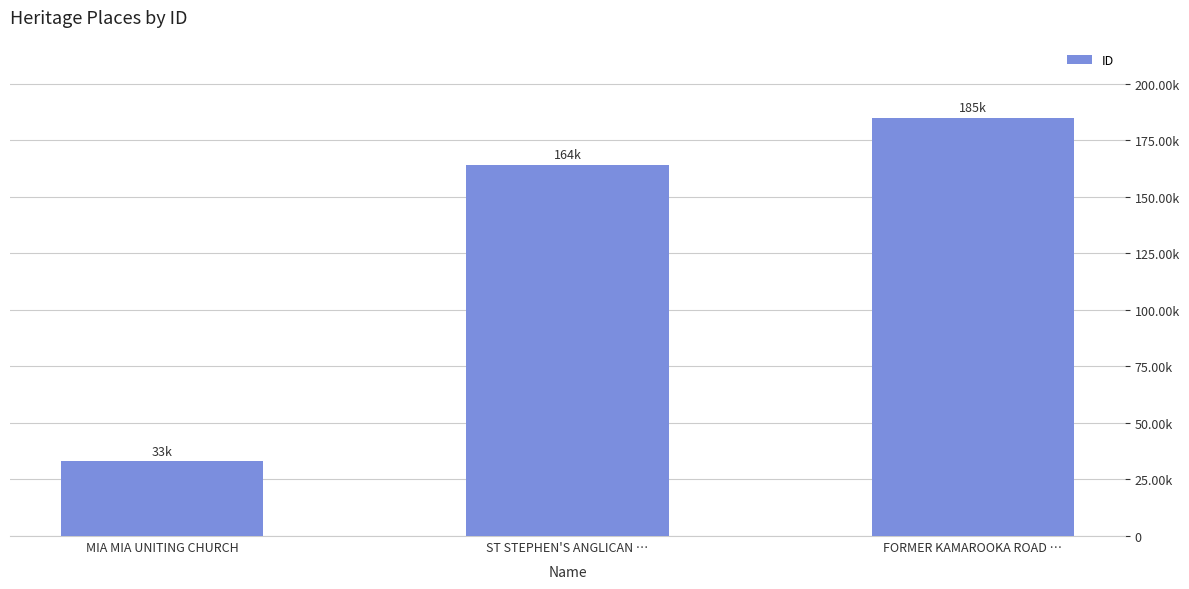

Rank the categories by value from highest to lowest.

FORMER KAMAROOKA ROAD …, ST STEPHEN'S ANGLICAN …, MIA MIA UNITING CHURCH